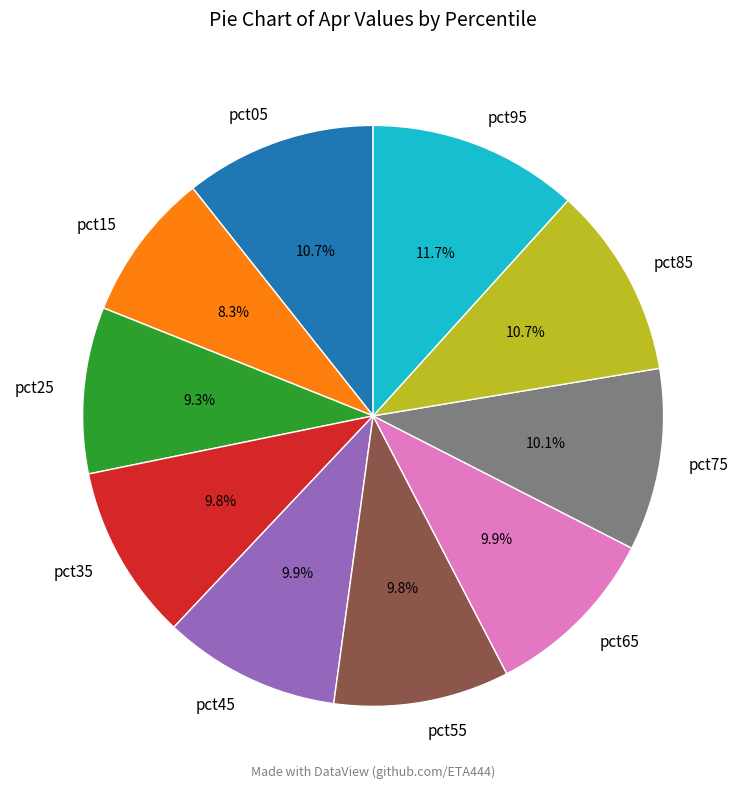

Is pct35 the majority of the pie?

No